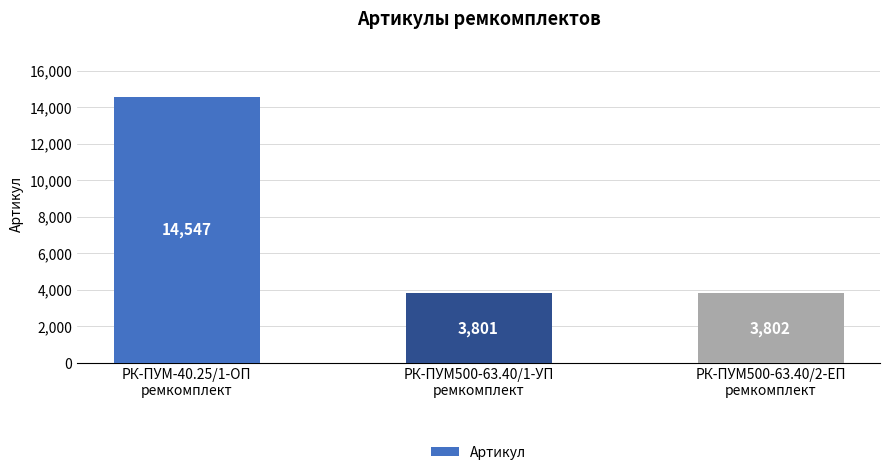

What is the value of the 3rd bar from the left?

3802